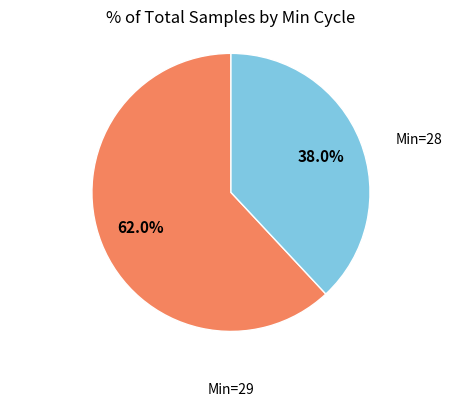

Does any single category account for the majority?

Yes